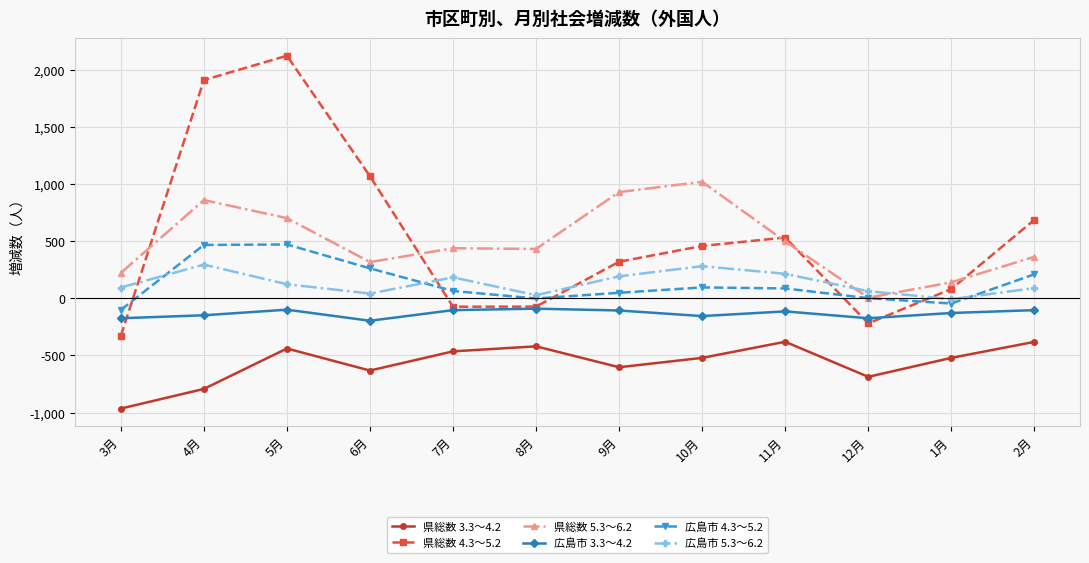

Rank the series at 4月 from lowest to highest value.

県総数 3.3～4.2, 広島市 3.3～4.2, 広島市 5.3～6.2, 広島市 4.3～5.2, 県総数 5.3～6.2, 県総数 4.3～5.2